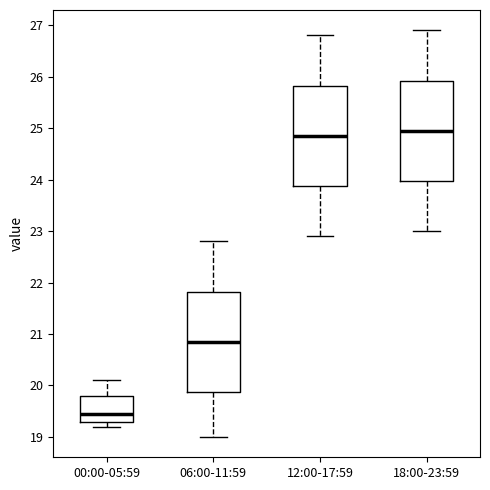

Where does the median line of the box for 06:00-11:59 sit on the y-axis? The values are not printed on the chart, so give them approximately, as read against the axis.

20.9